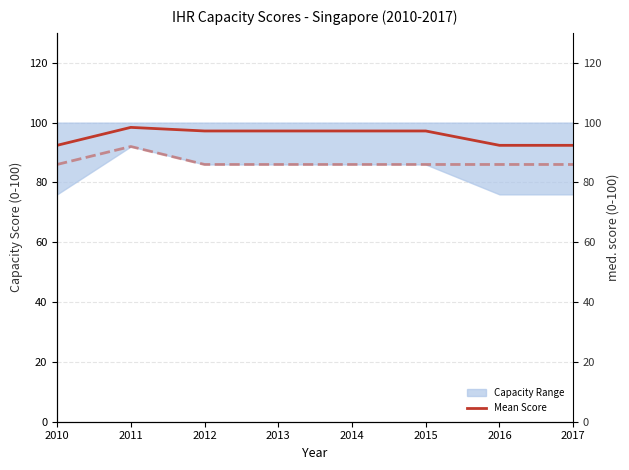

How many lines are shown in the chart?

2